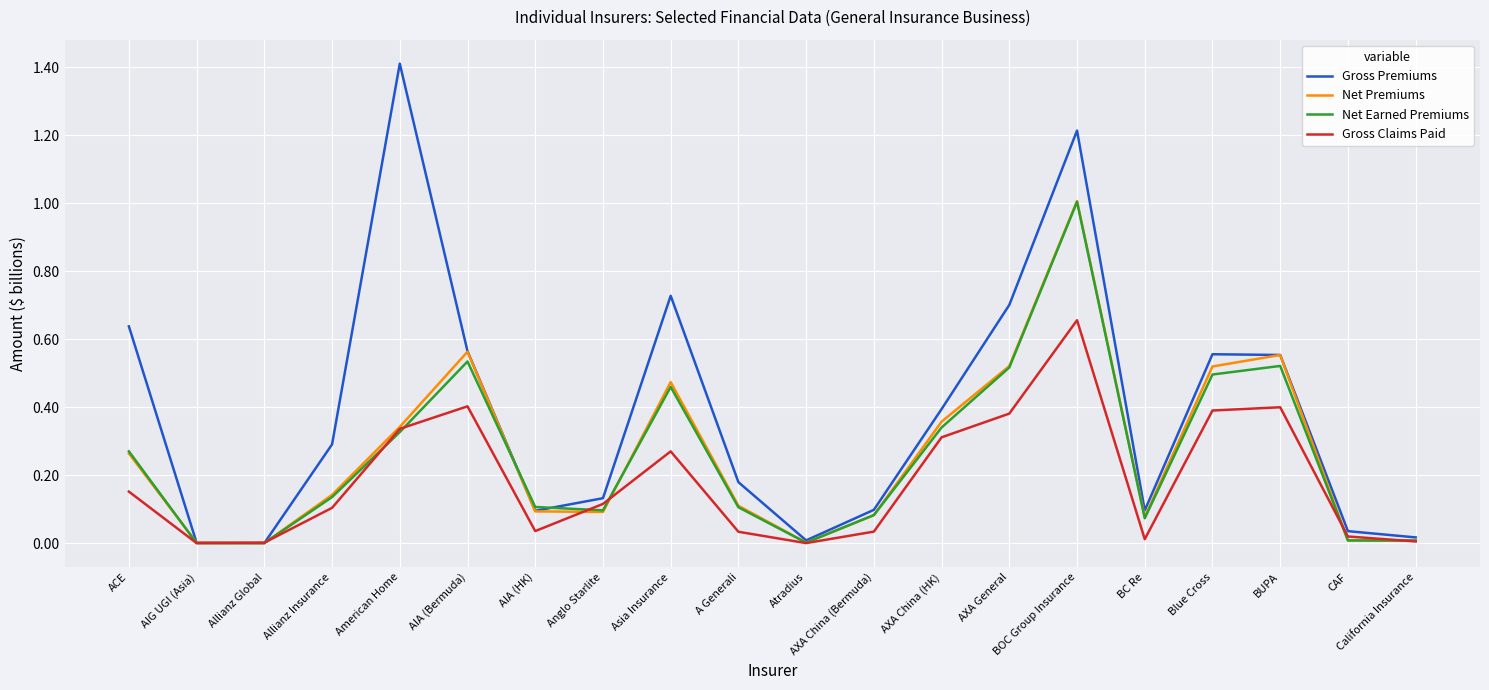

Which series has the largest range (max minus min)?

Gross Premiums